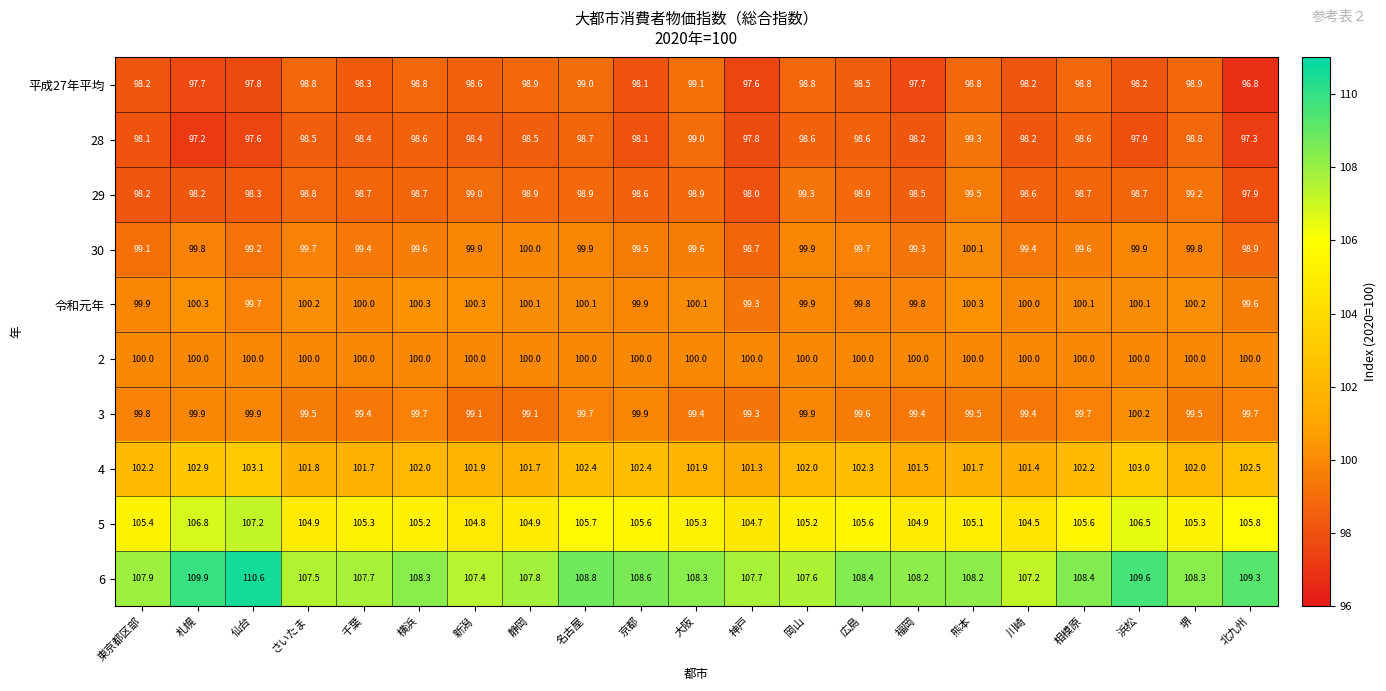

What is the minimum value shown in the chart?

96.8